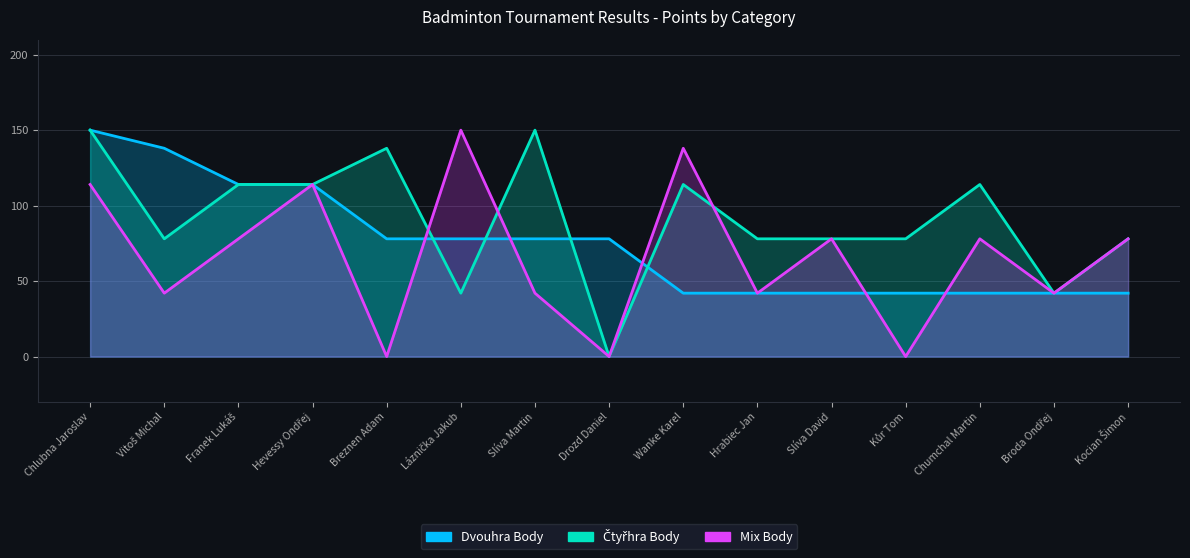

What is the label of the 3rd point from the left?

Franek Lukáš